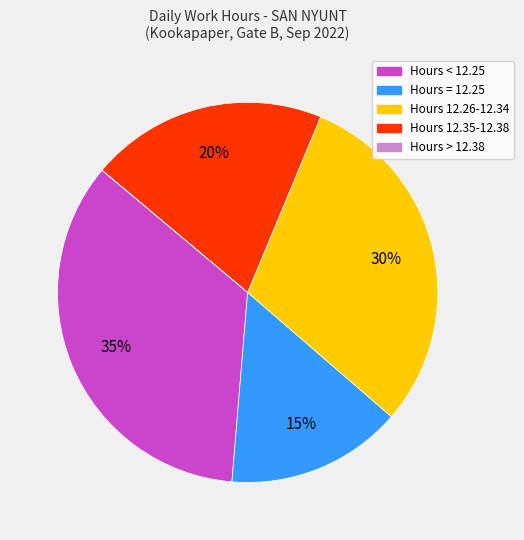

Is there any slice that represents more than half of the pie?

No